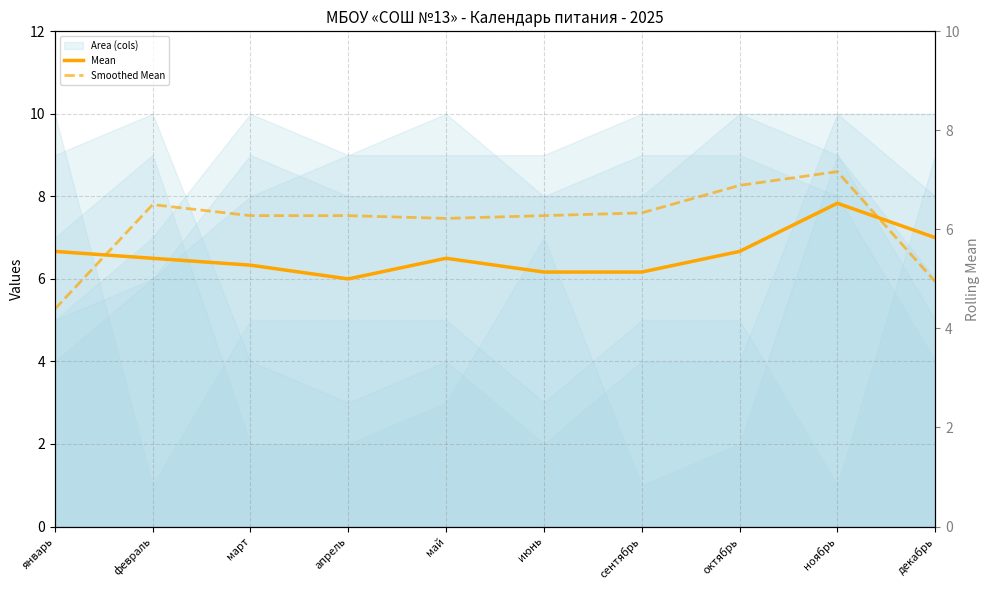

How many interior local valleys does the Mean (all cols) series have?

1